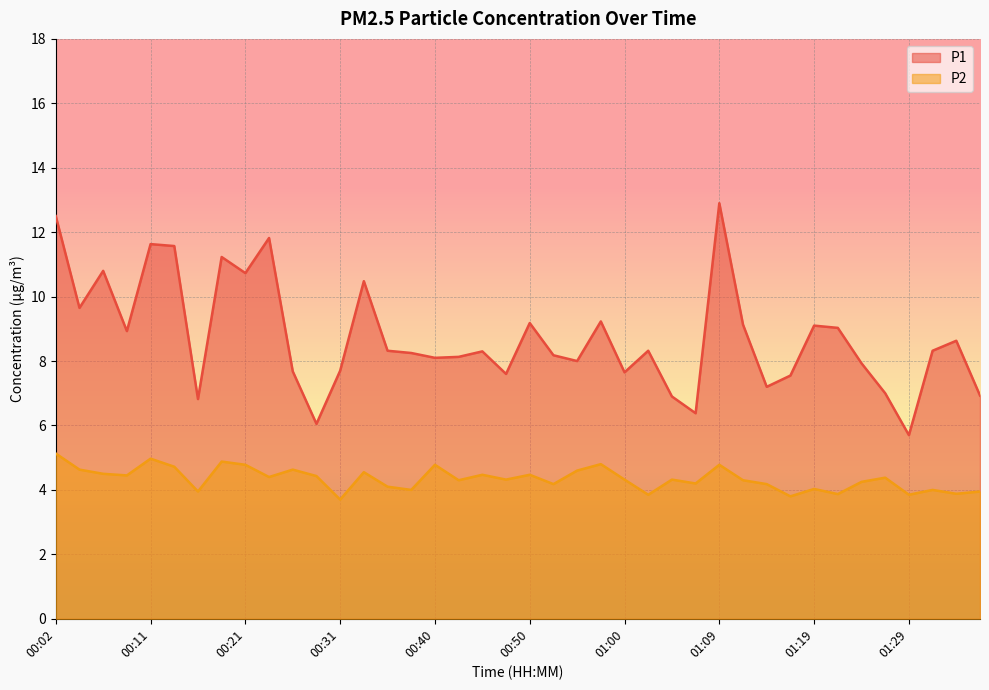

What is the total value across all series at 01:24?

12.2